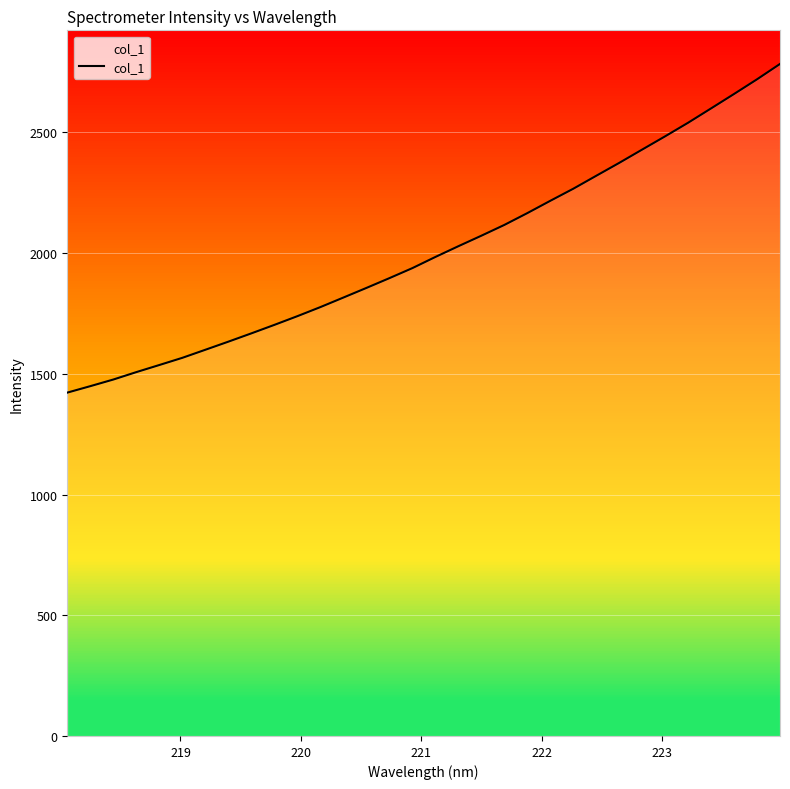

What is the difference between the second highest and second lowest values?

1271.2